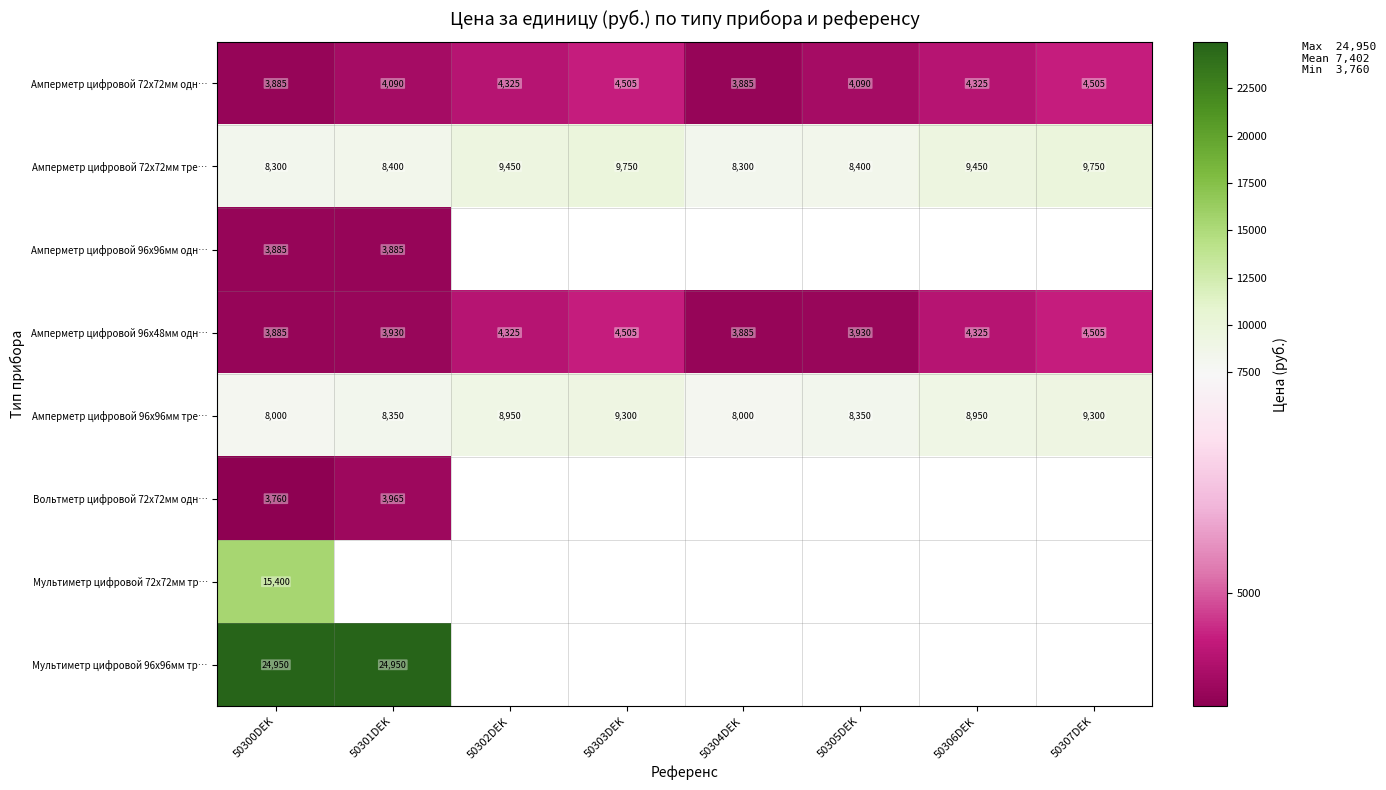

What is the difference between the second highest and minimum values in the Амперметр цифровой 72x72мм тре… series?

1450